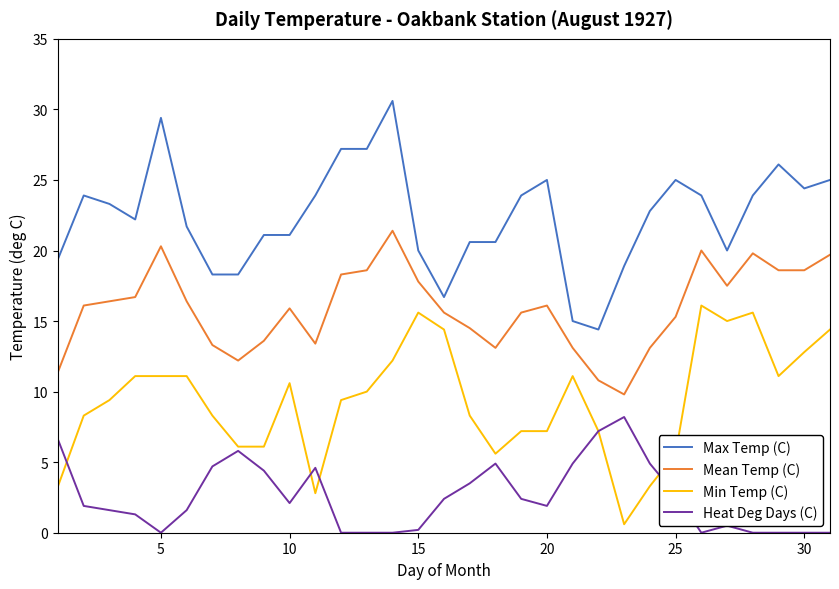

What is the maximum value shown in the chart?

30.6